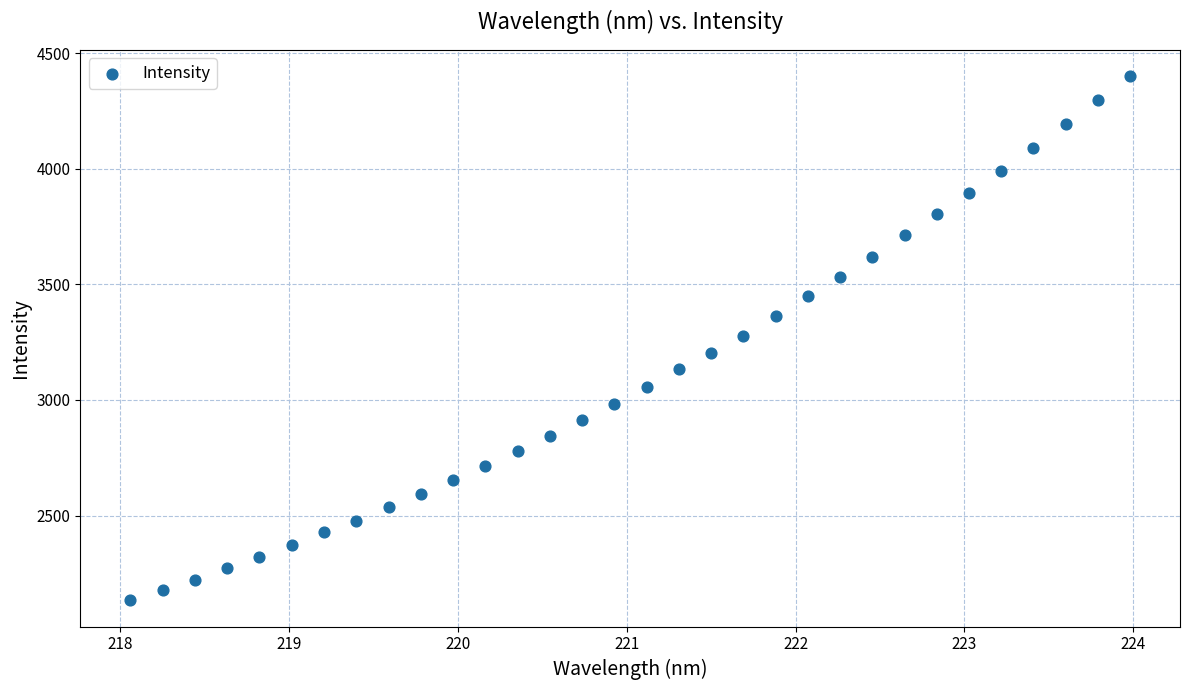

What is the range of X values (max minus min)?

5.9